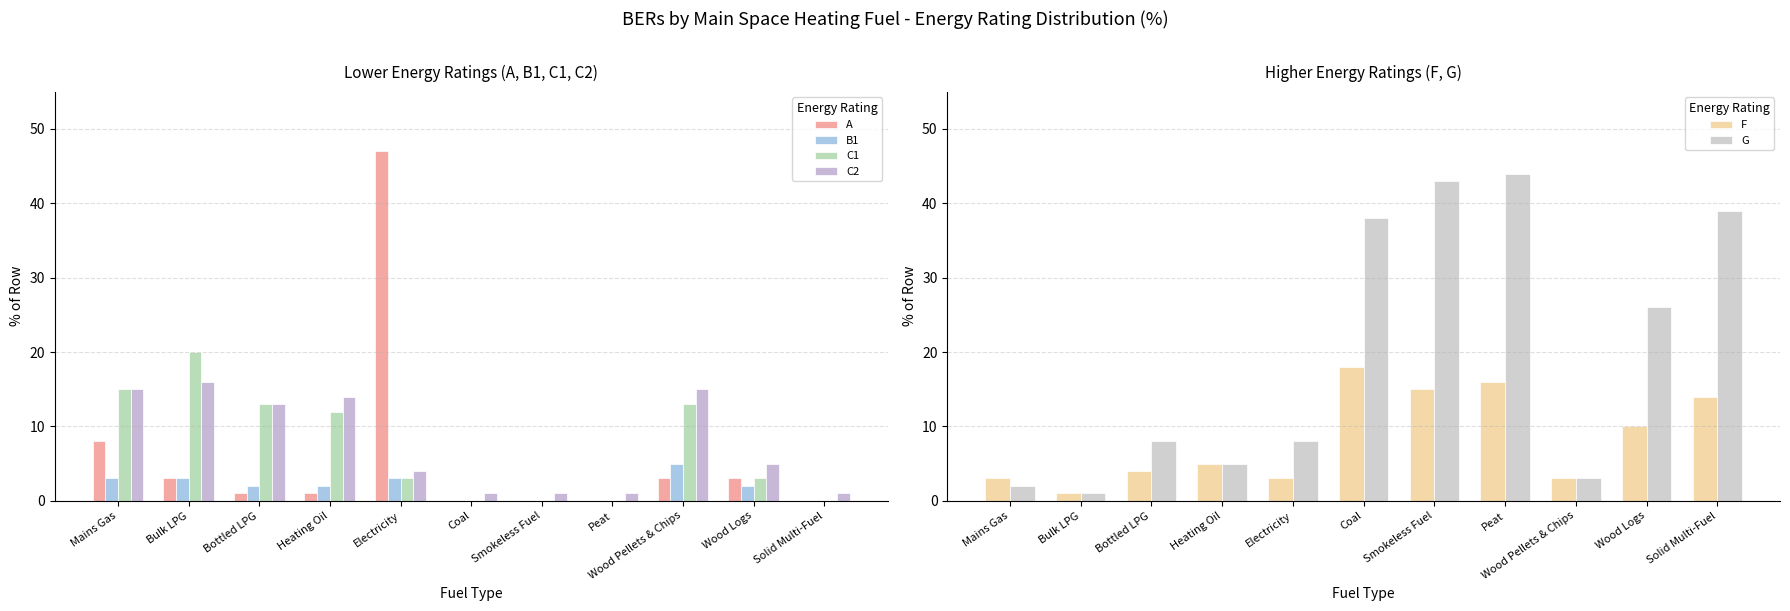

What is the total value across all series at Mains Gas?

46